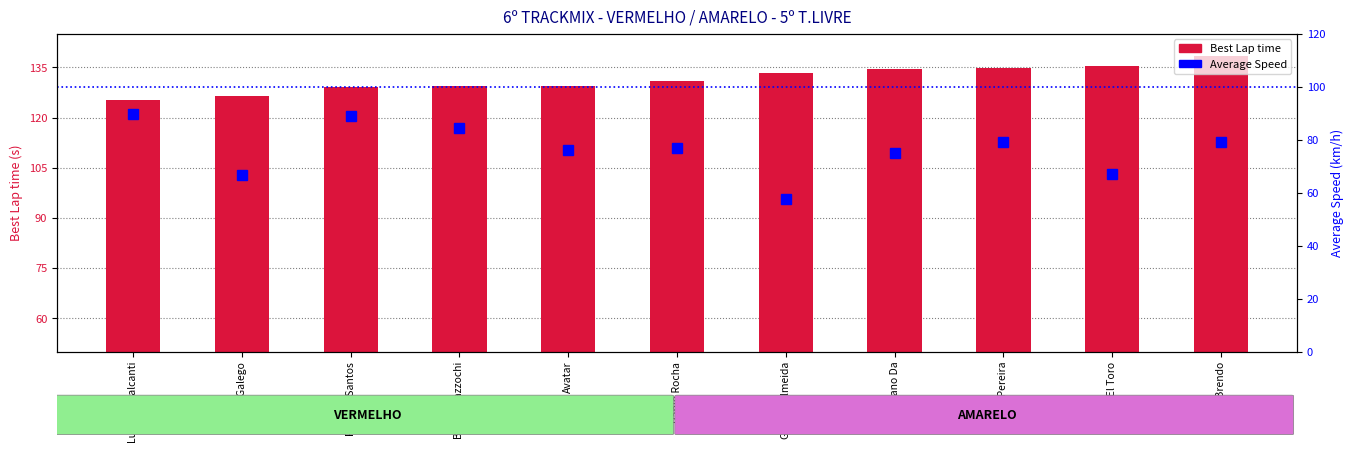

Rank the categories by Average Speed value from highest to lowest.

Lucas Cavalcanti, Pedro P Santos, Bruno Mazzochi, Gui Pereira, Pablo Brendo, Pablo Rocha, Avatar, Juliano Da, Xande El Toro, Alan Galego, Gabriel Almeida